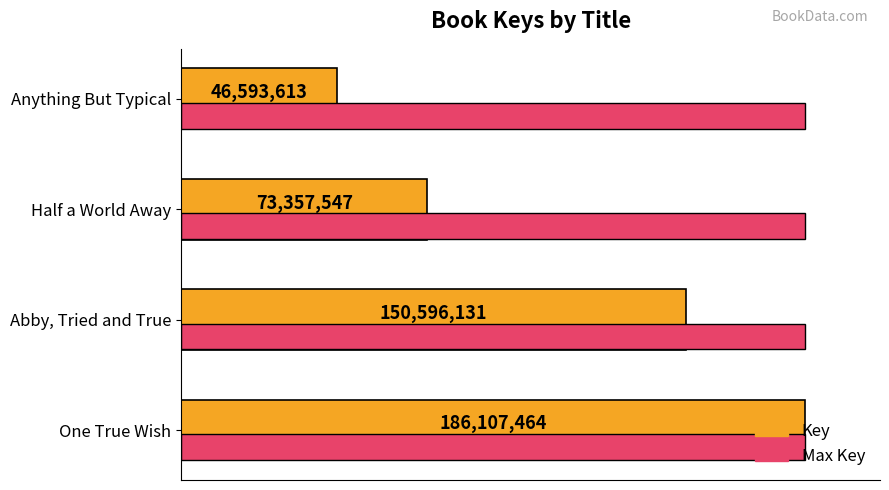

How many data points in Key are above 150596131?

1